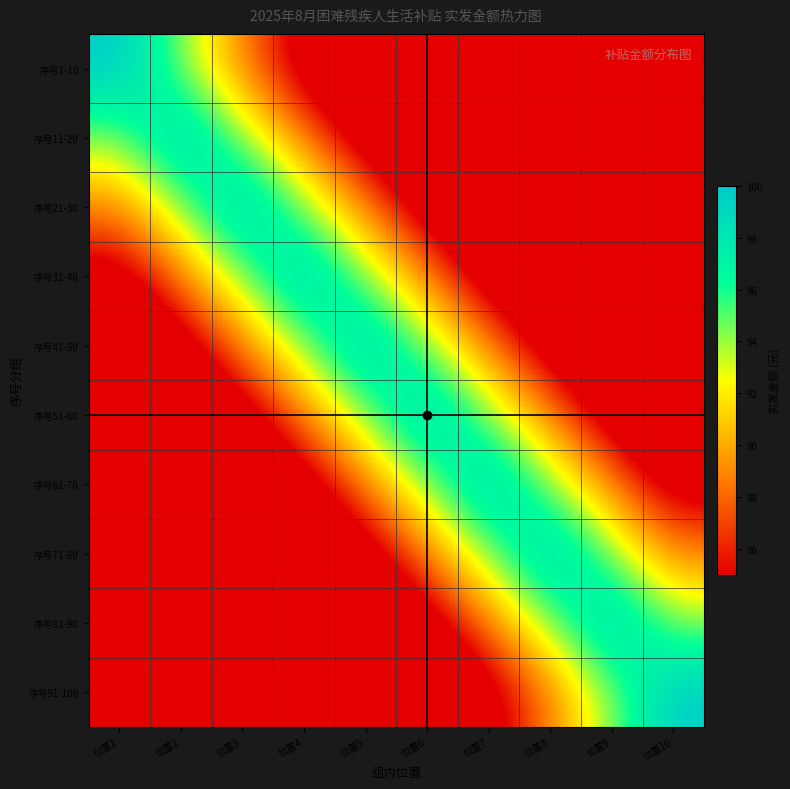

At which category is the sum across all series the highest?

位置5